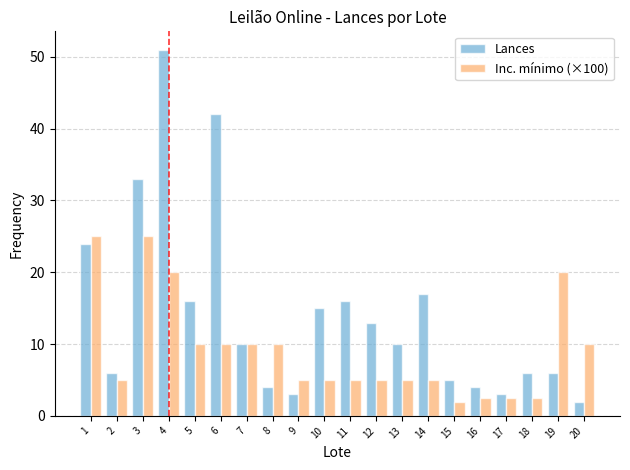

What are all the series names shown in the legend?

Lances, Inc. mínimo (×100)